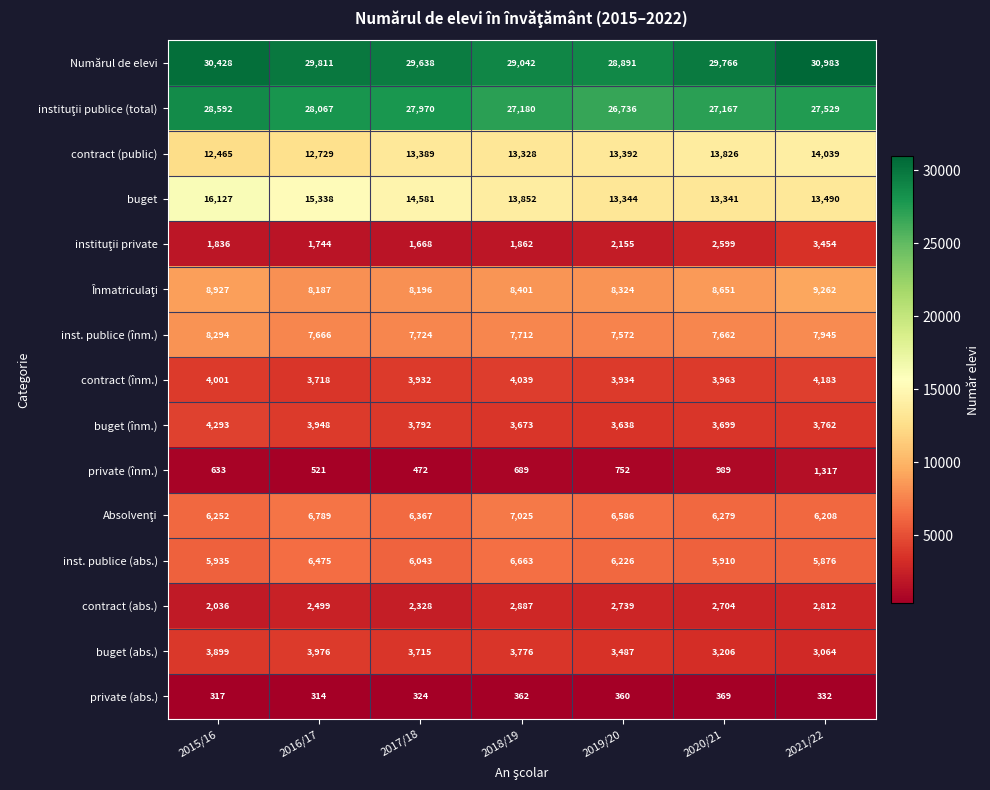

Which series has the largest total across all categories?

Numărul de elevi